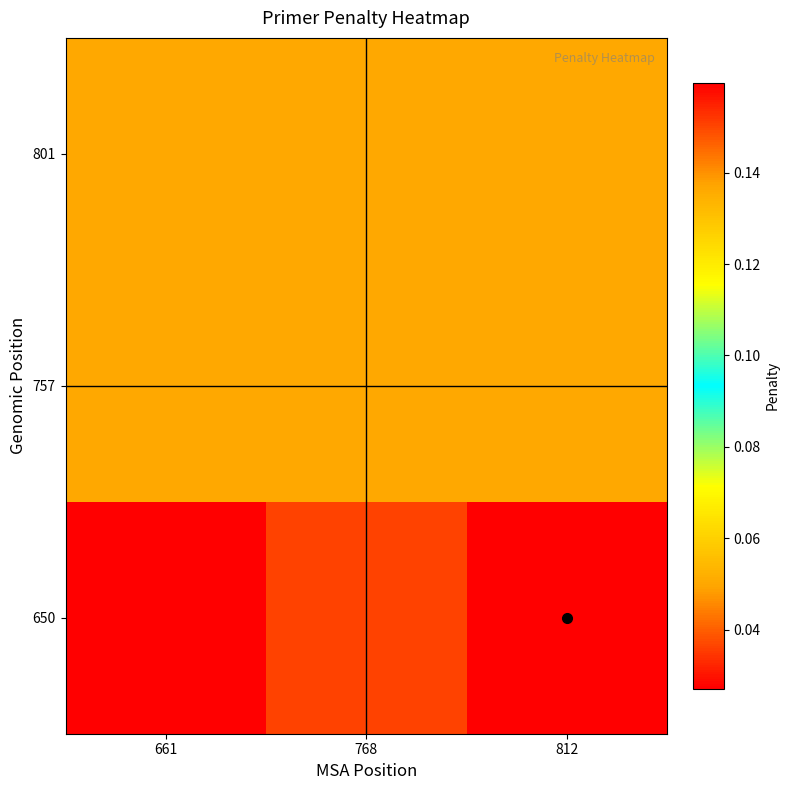

At which category is the sum across all series the highest?

812